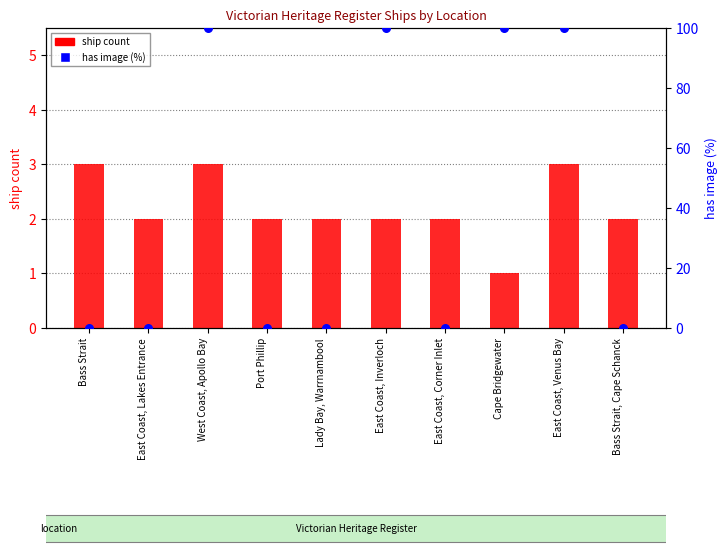

Which series has the largest Y range (max minus min)?

has image (%)